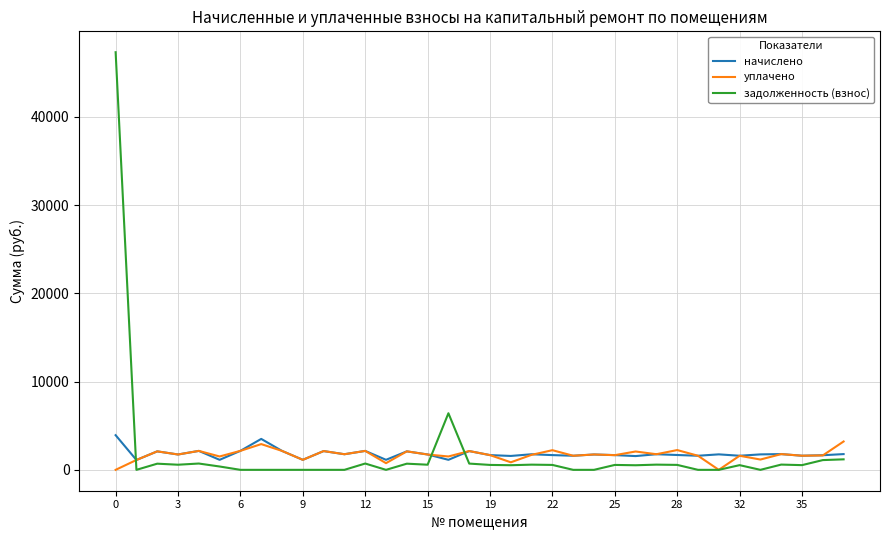

At how many categories does at least one series exceed 16335?

1